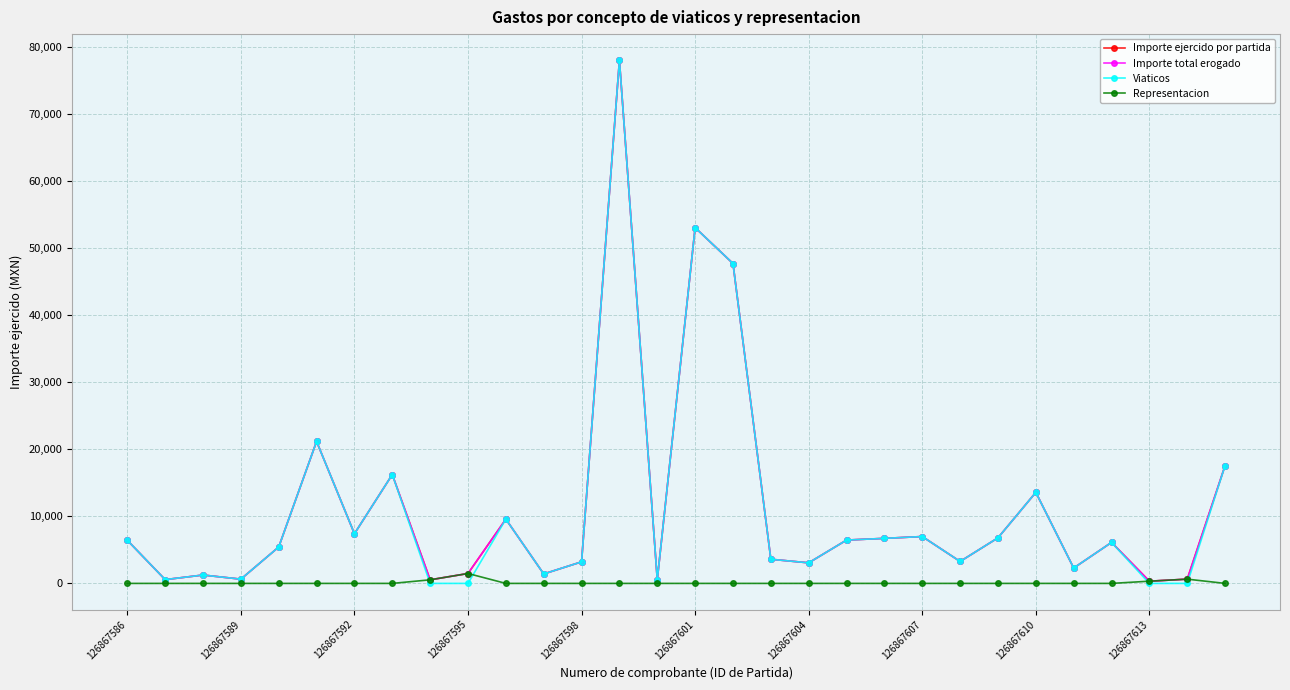

What is the value of the Importe total erogado point at the 1st from the left?

6430.2